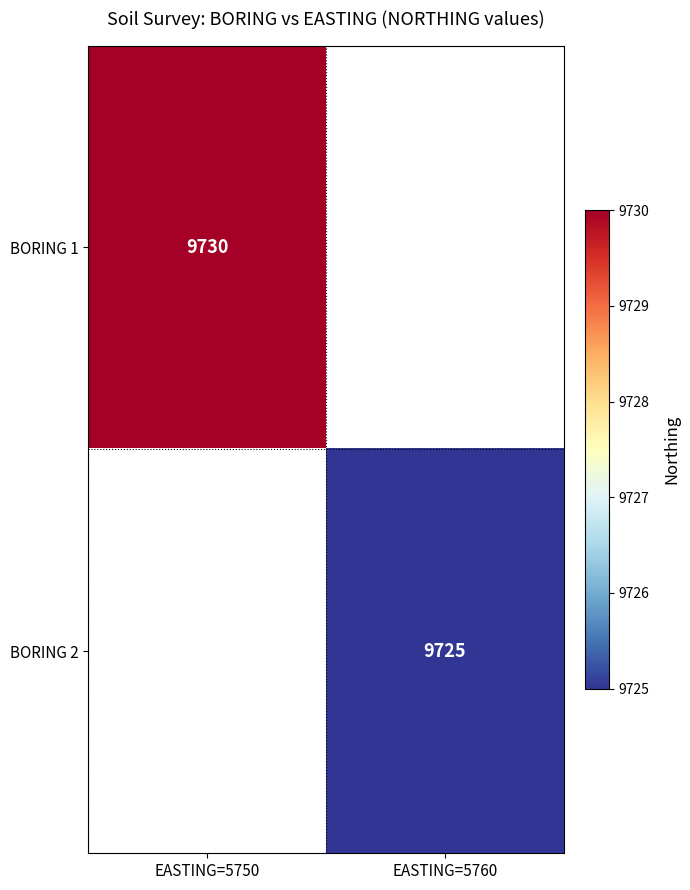

Is it true that BORING 2 equals 9725 at EASTING=5760?

True